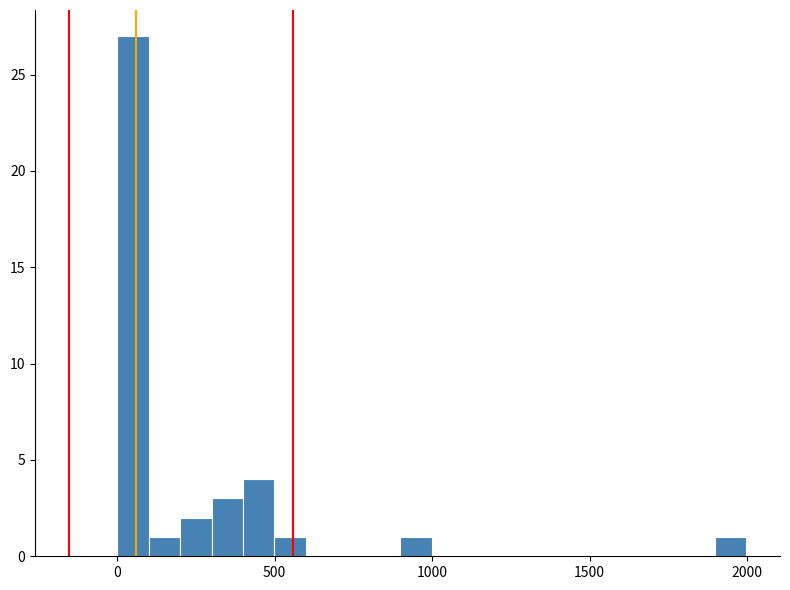

Read against the x-axis, roughly where is the centre of the tallest bar?

50